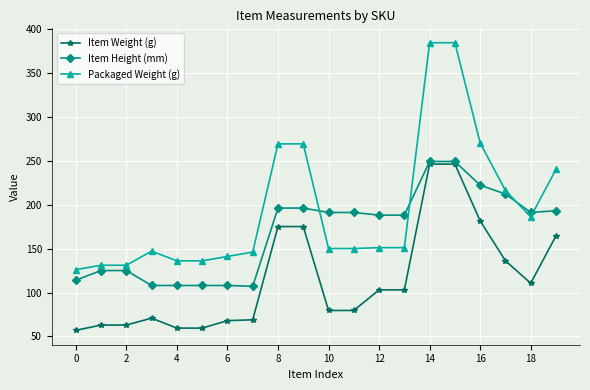

What is the value of the Item Weight (g) point at the 3rd from the left?

63.0